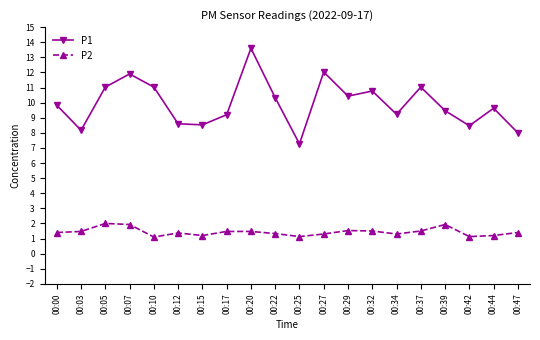

Rank the series by their average value, from lowest to highest.

P2, P1